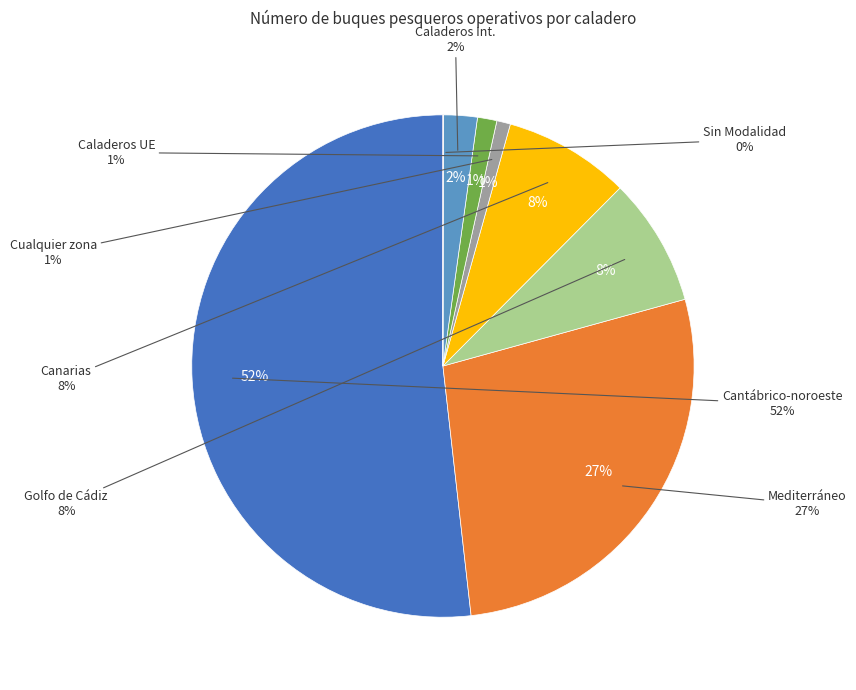

To the nearest percent, what portion does Caladeros UE represent?

1%